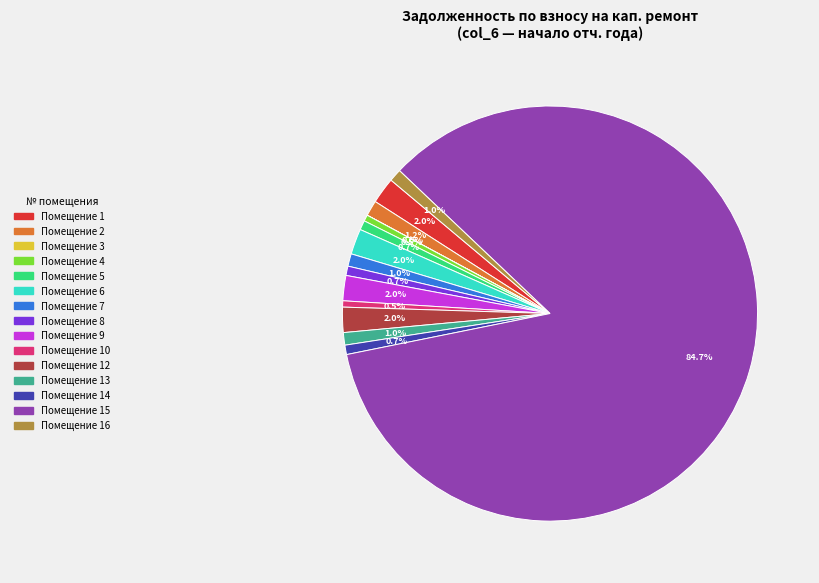

Is there any slice that represents more than half of the pie?

Yes